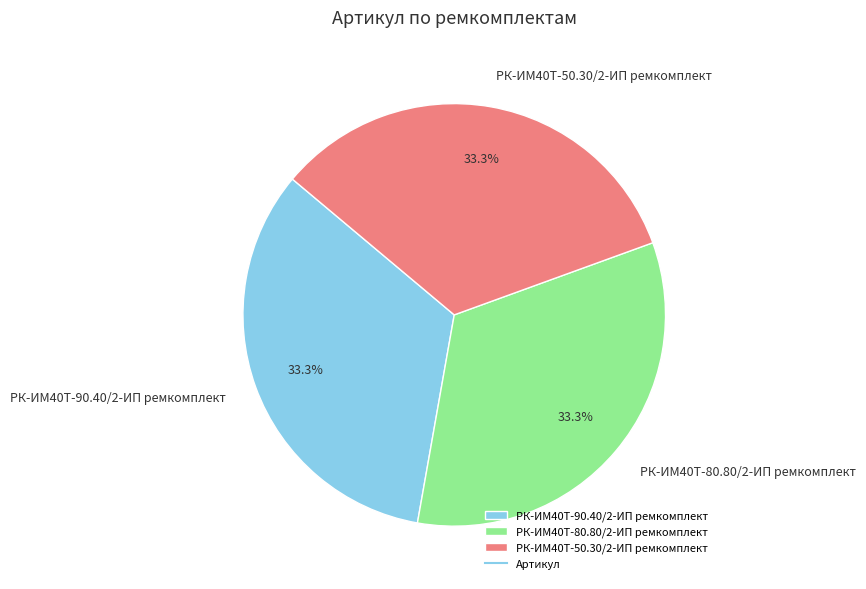

Does any single category account for the majority?

No